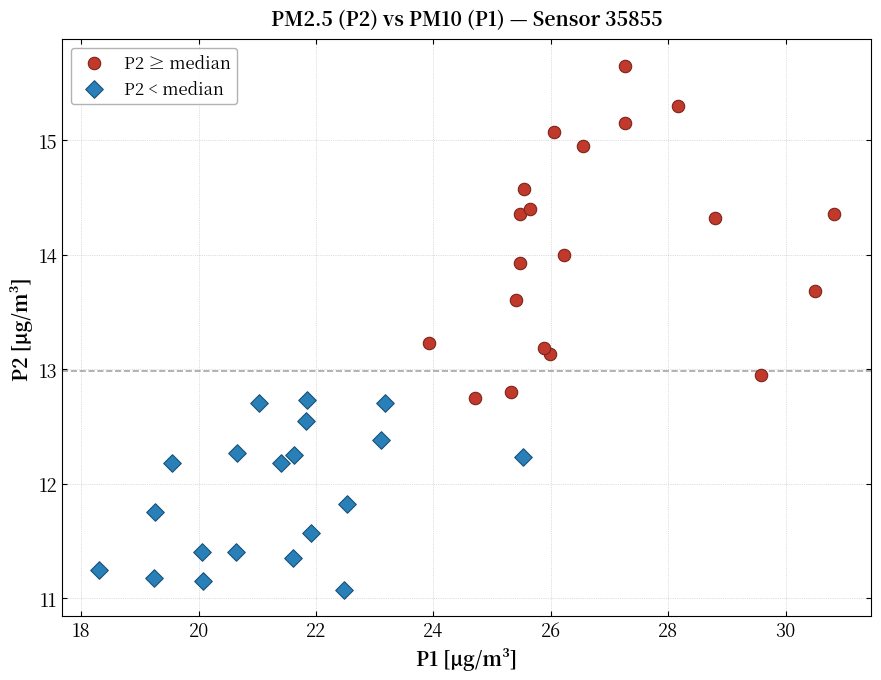

Which series reaches the maximum Y coordinate?

P2 ≥ median